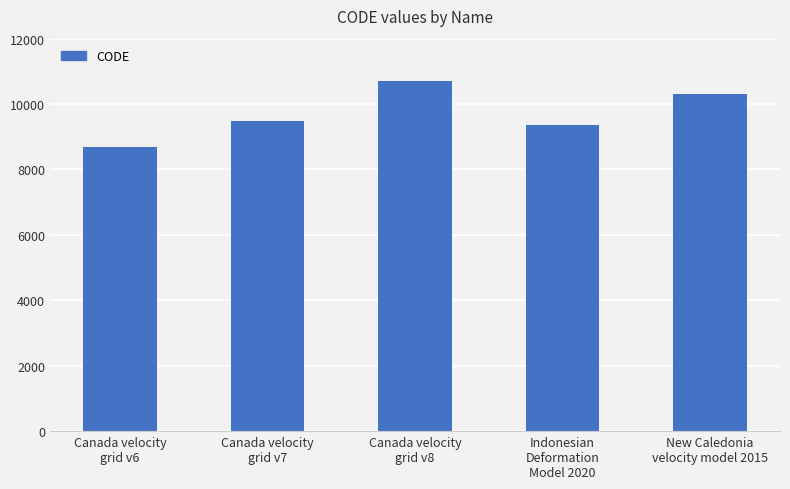

What position from the left is Canada velocity
grid v8?

3